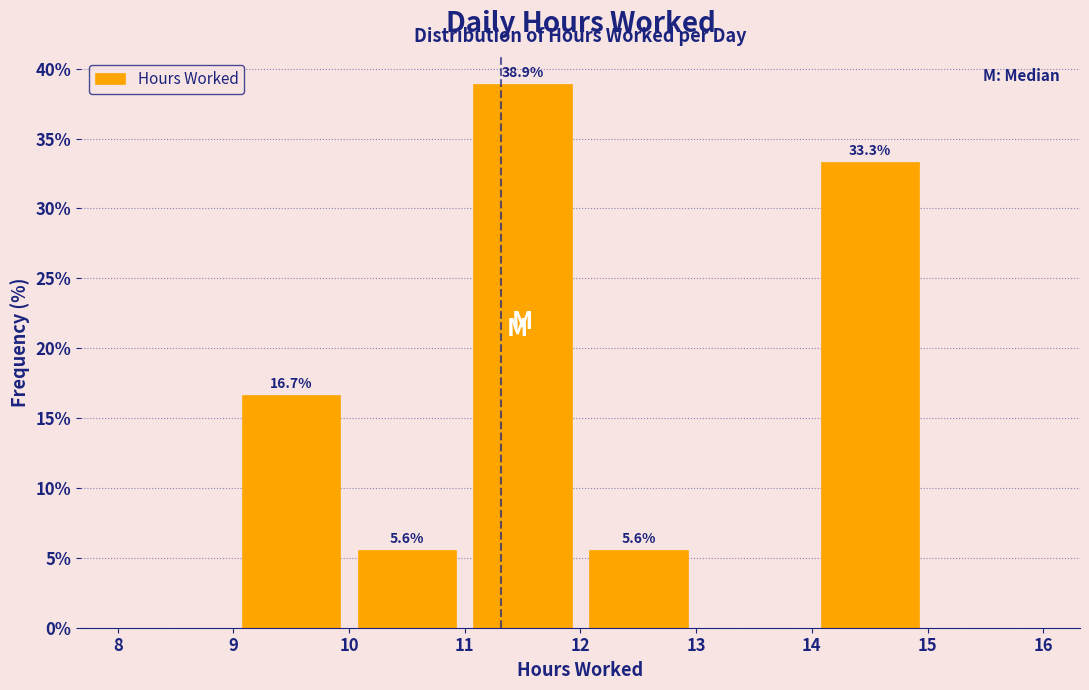

Which range on the x-axis has the tallest bar?

11 to 12